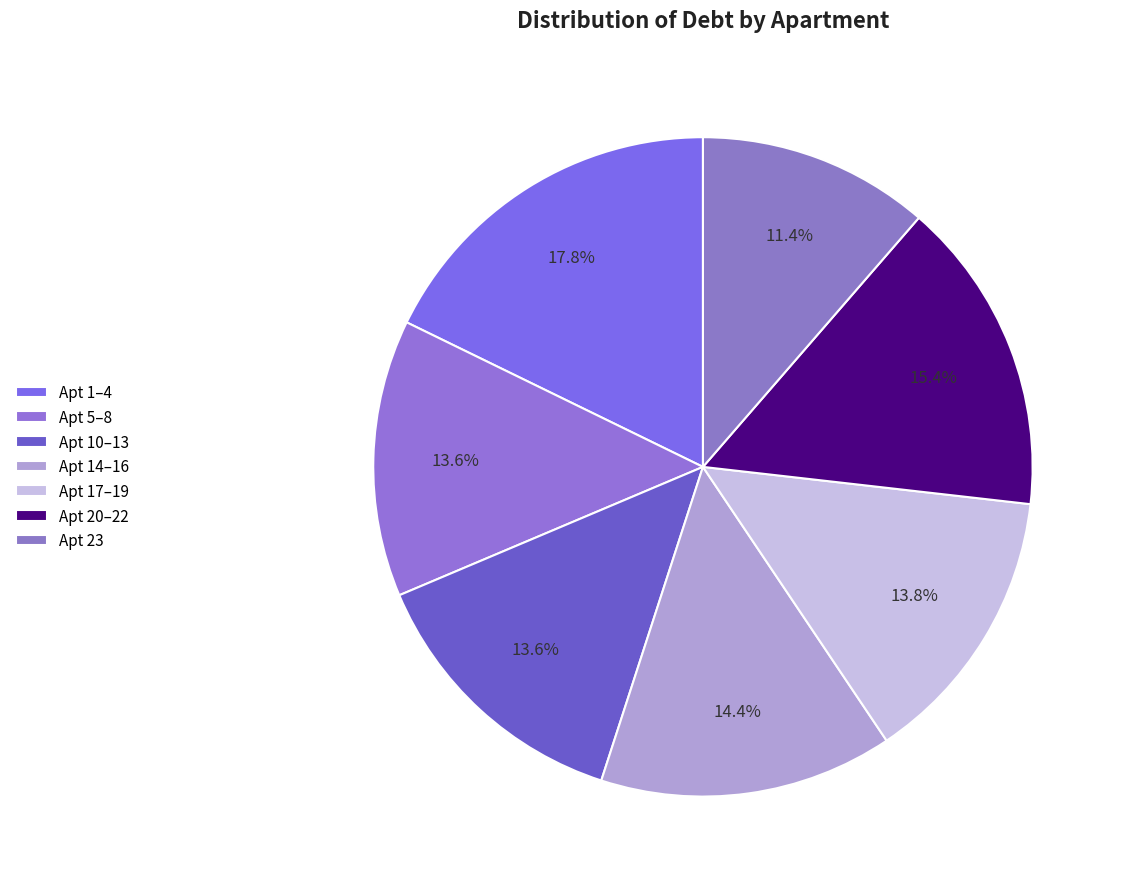

To the nearest percent, what is the difference between the largest and smallest slice percentages?

6%